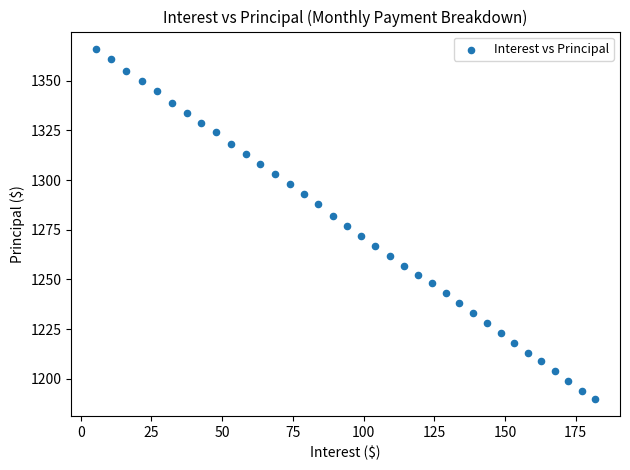

What is the range of Y values (max minus min)?

176